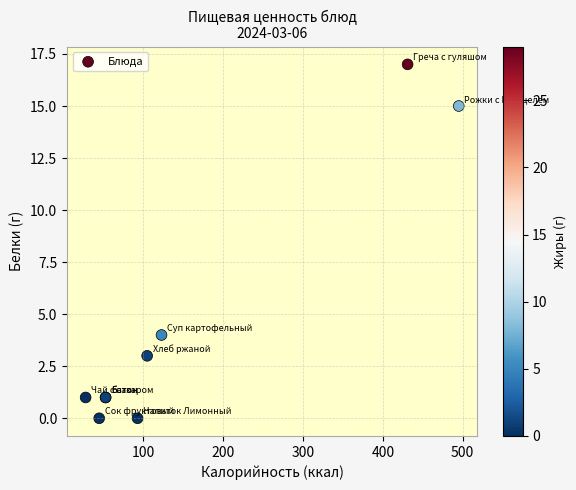

What Y value in the scatter plot is closest to 8?

4